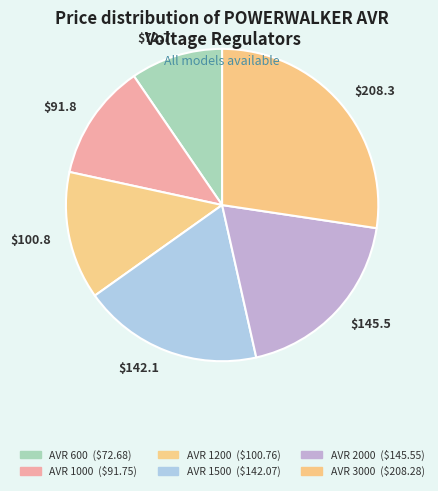

Count the number of slices in the pie.

6